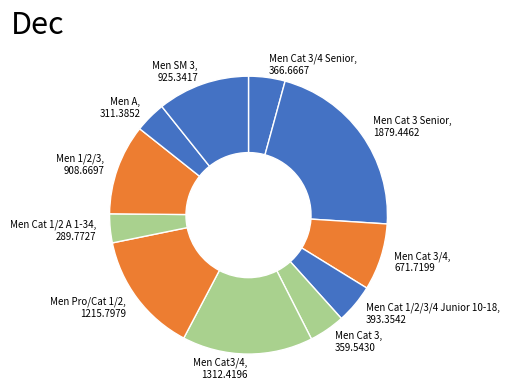

Count the number of slices in the pie.

11